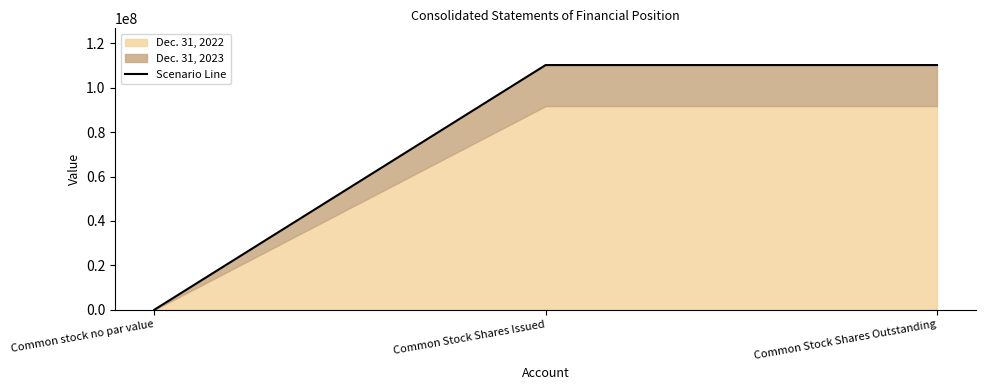

List the labels in order of value, largest first.

Common Stock Shares Issued, Common Stock Shares Outstanding, Common stock no par value